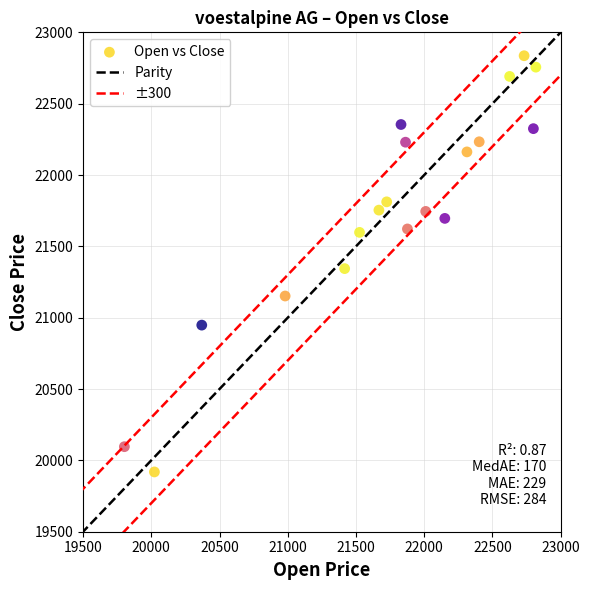

What is the range of X values (max minus min)?

3015